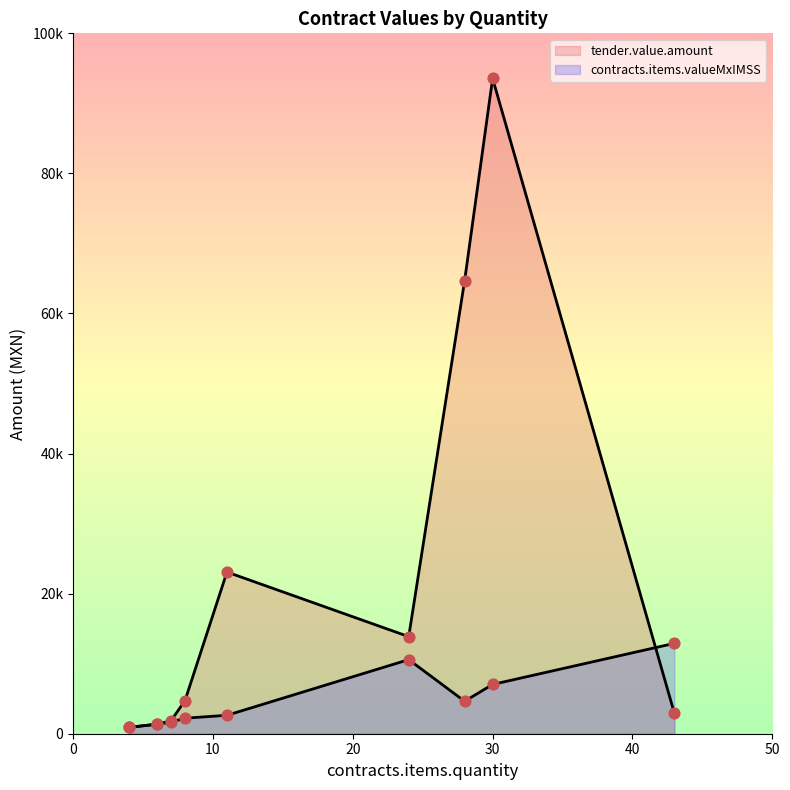

Which series has the widest spread of Y values?

tender.value.amount